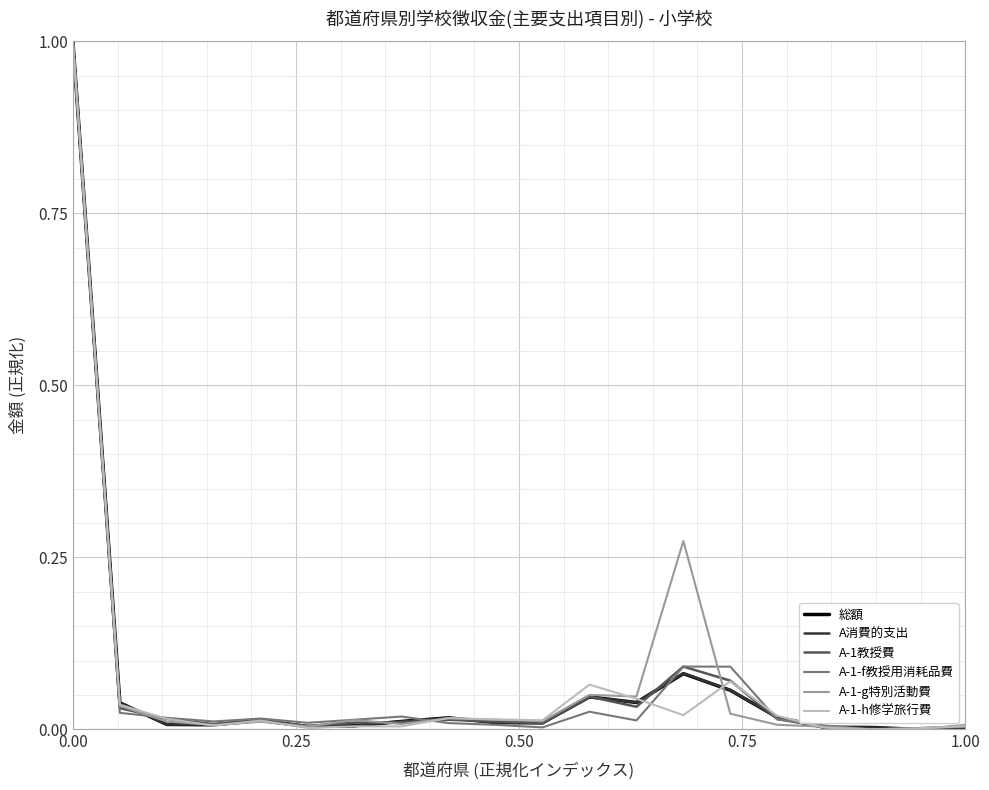

What is the maximum value for A-1-g特別活動費?

1.0